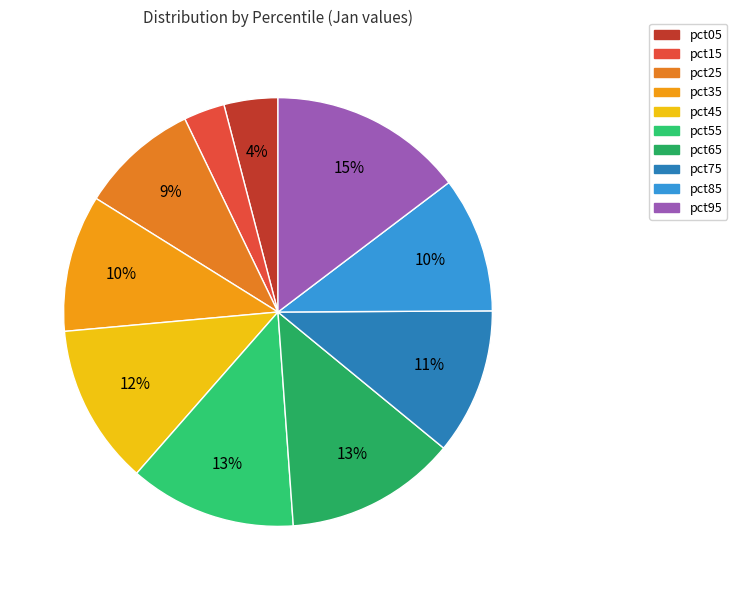

How many segments does this pie chart have?

10